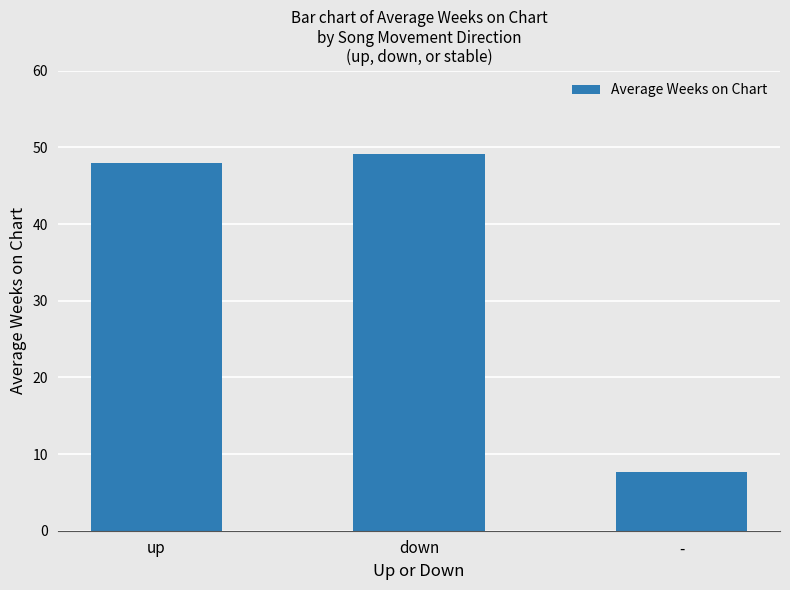

What is the sum of all values?

104.8